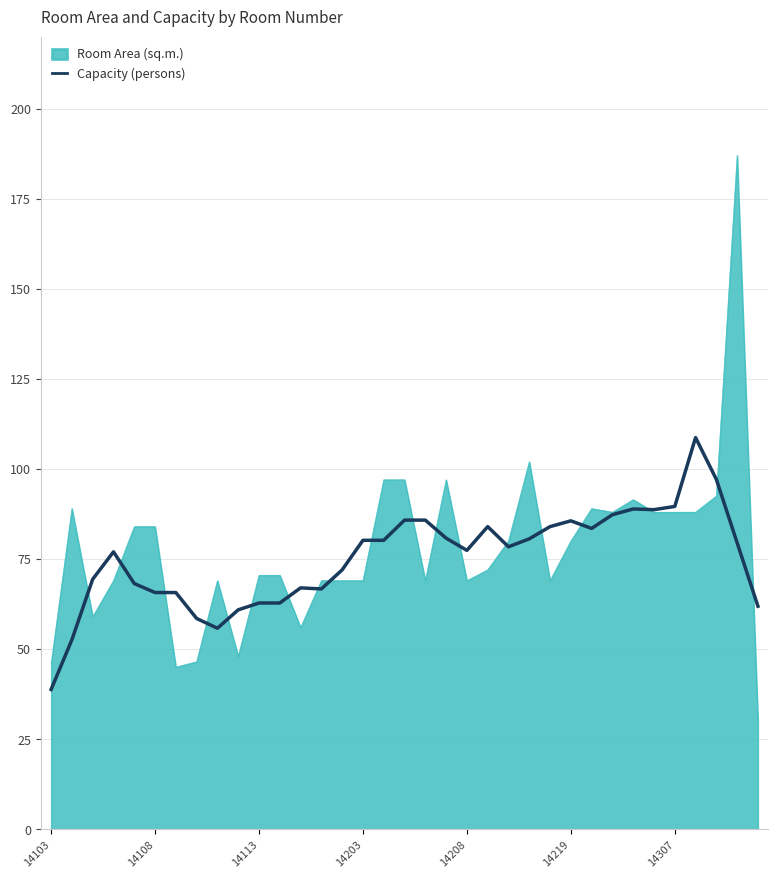

Rank the series by their maximum value, from highest to lowest.

Room Area (sq.m.), Capacity (persons)